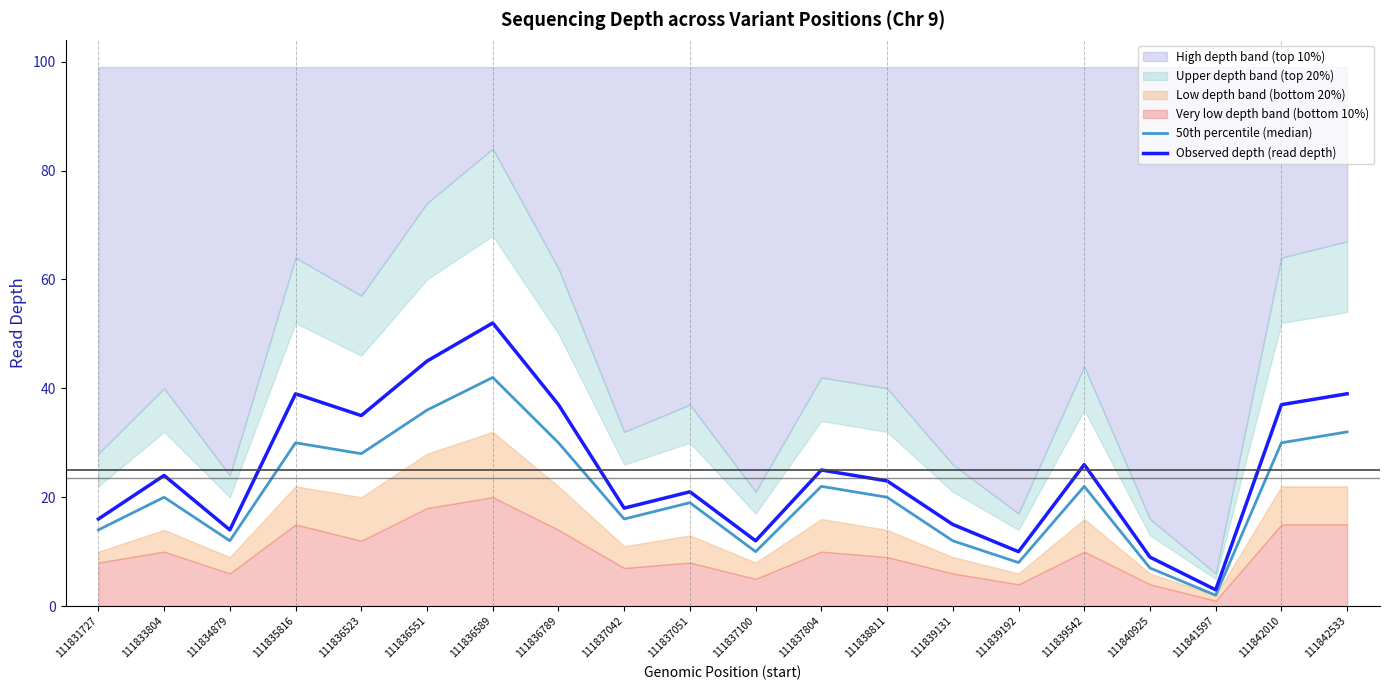

Which category has the lowest value in the Observed depth (read depth) series?

111841597